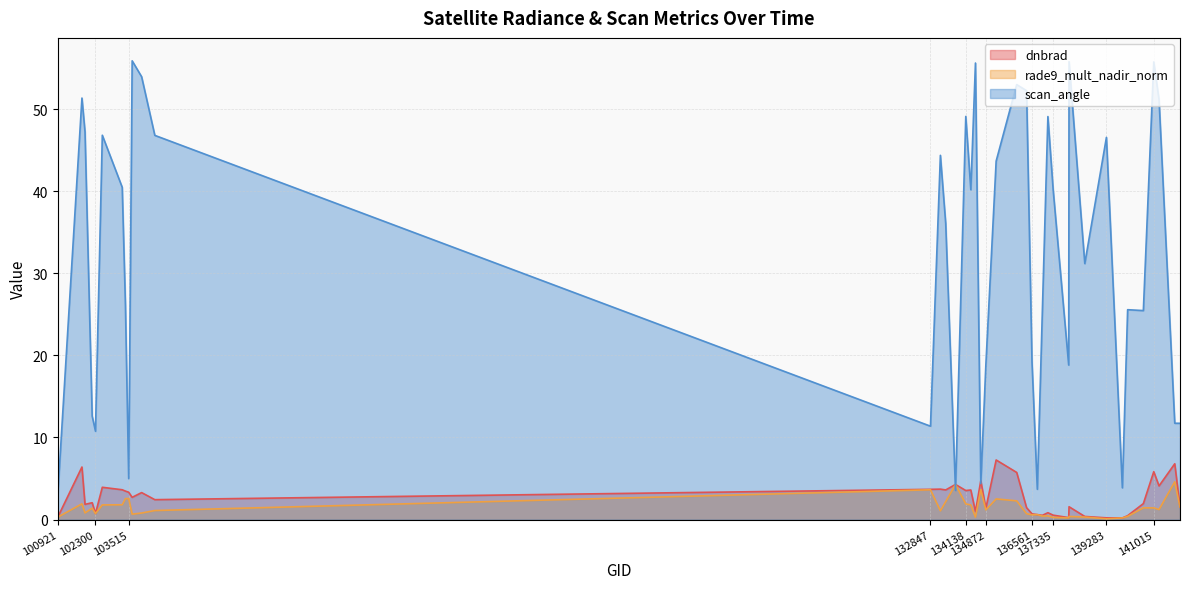

In scan_angle, how many points are lower than both neighbors (excluding endpoints)?

11